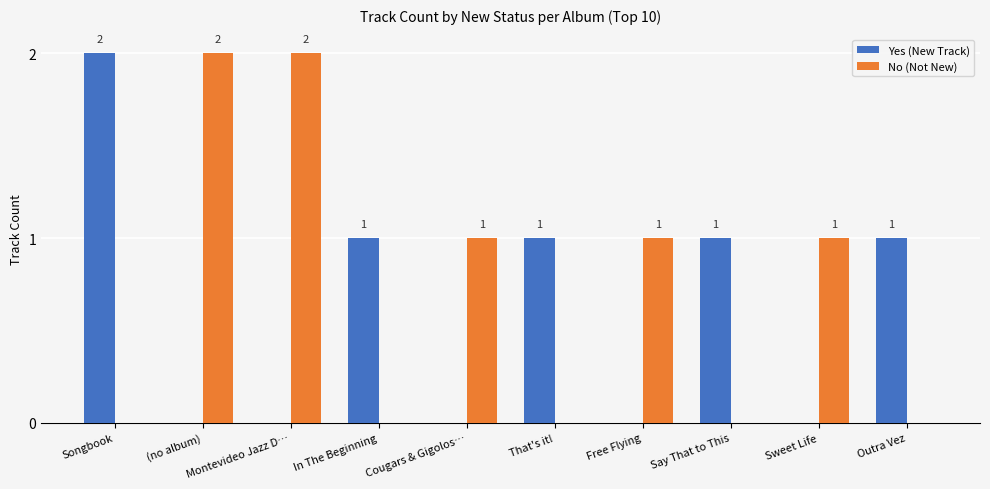

At which label is Yes (New Track) closest to 1?

In The Beginning